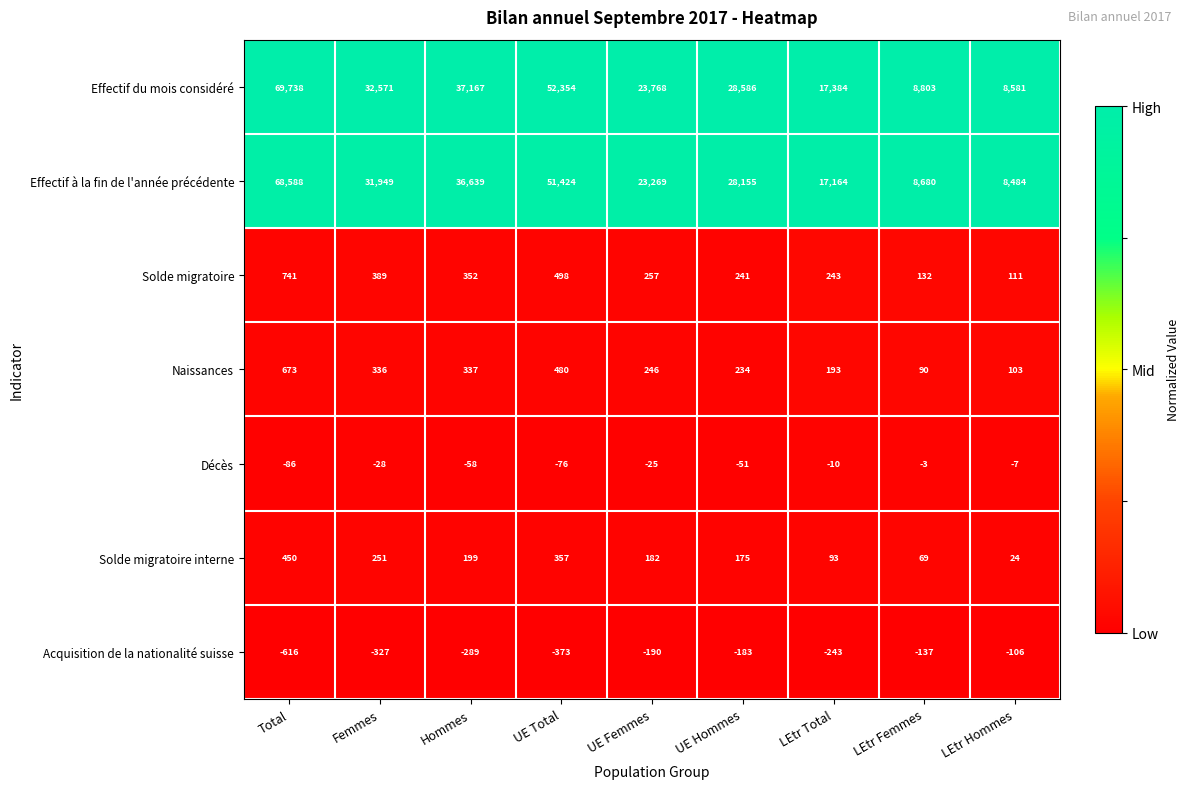

What is the spread (max minus min) of values at LEtr Total?

17627